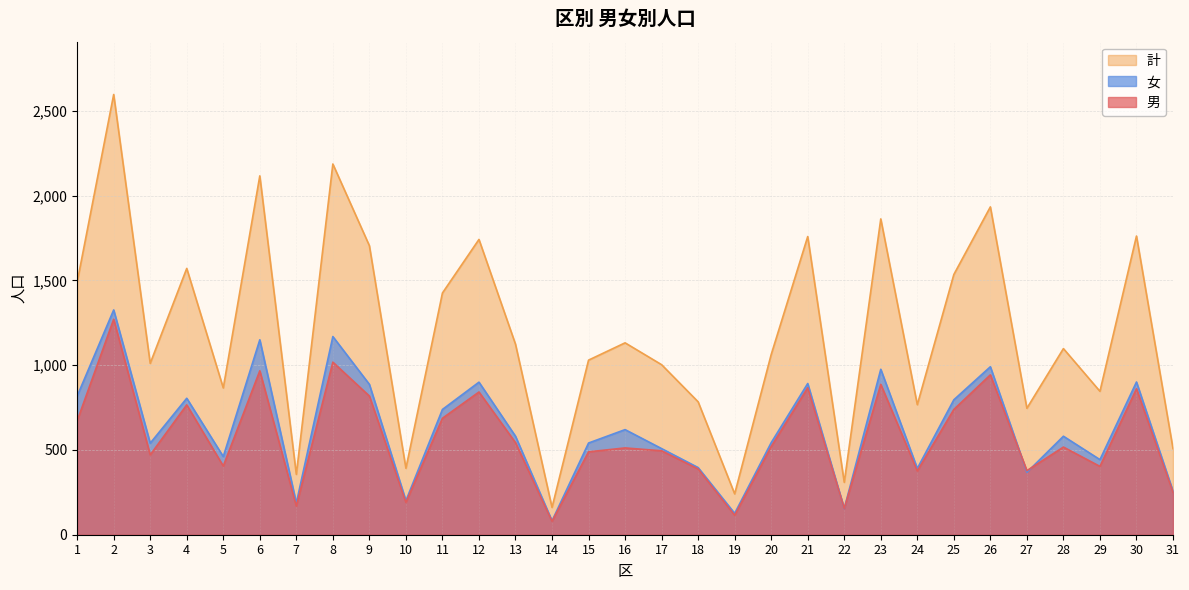

What is the value of the 計 point at the 1st from the left?

1490